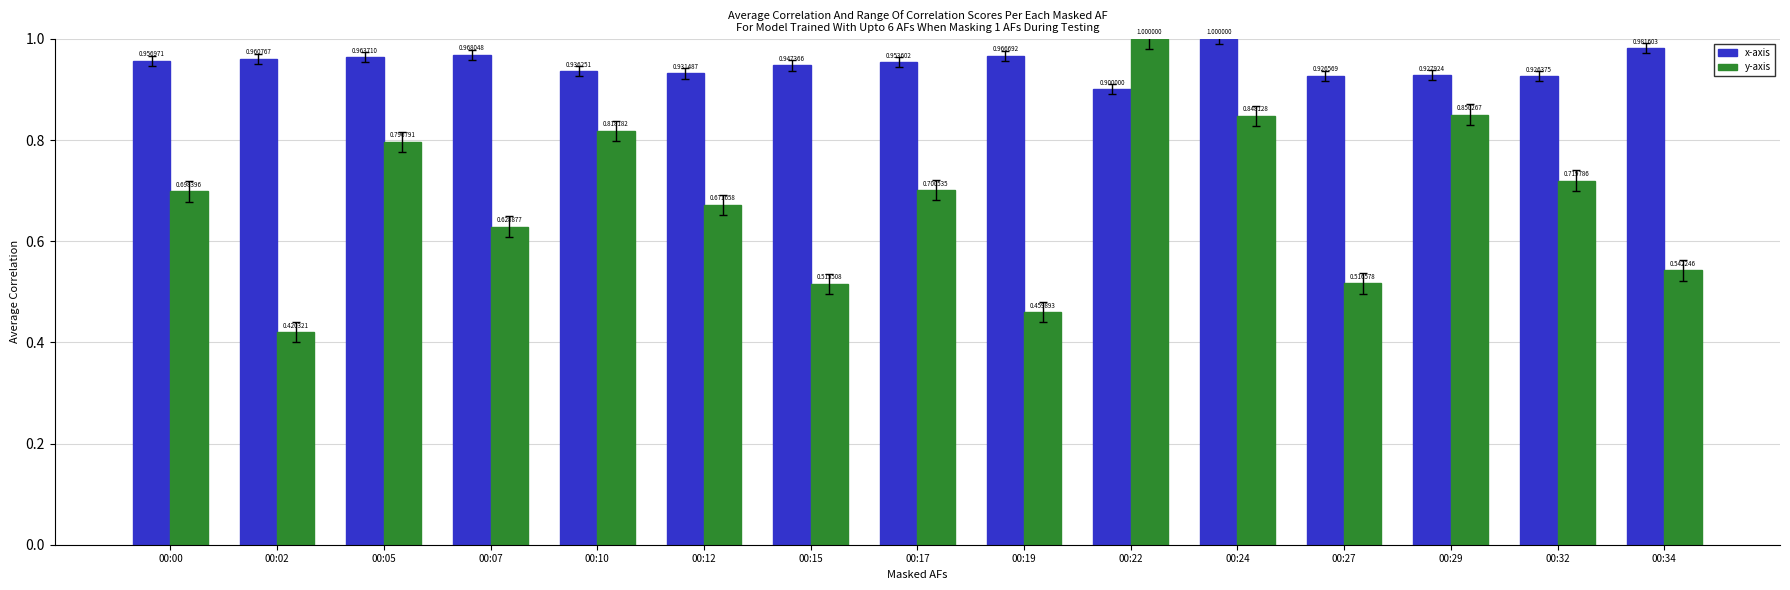

What is the sum of all y-axis values?

10.2